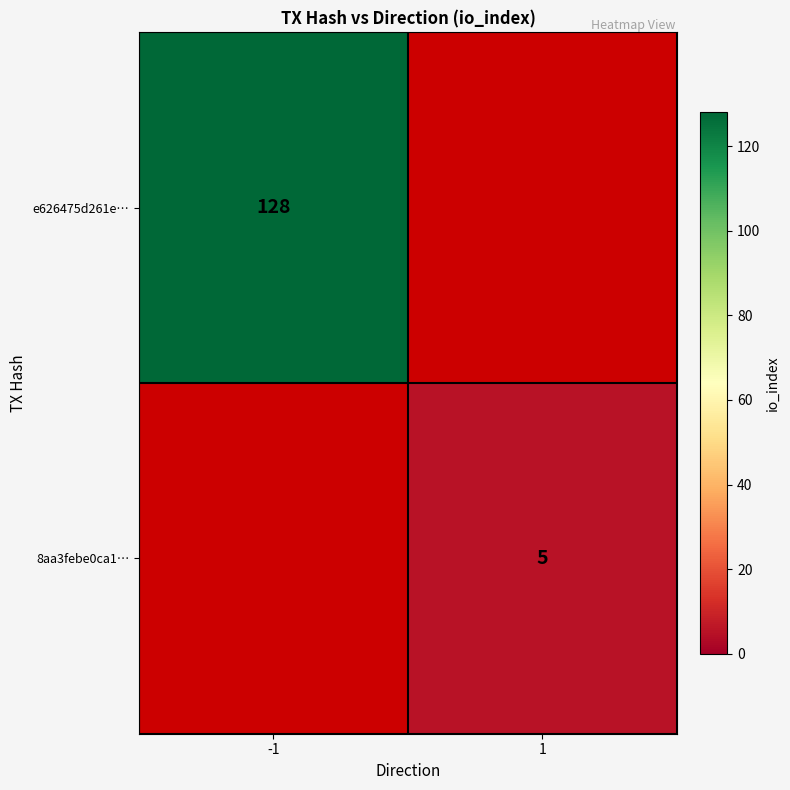

True or false: e626475d261e… has a value of 128 at -1.

True